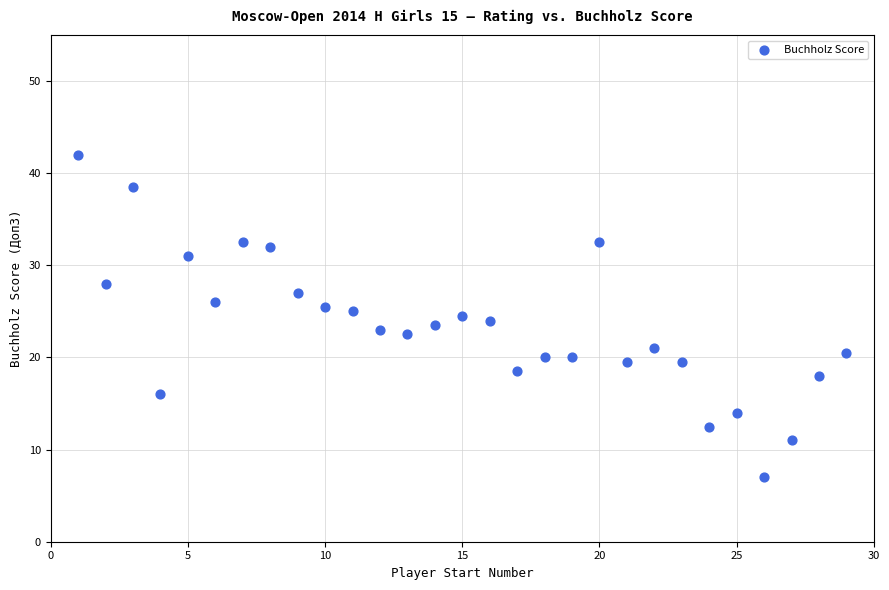

What is the range of X values (max minus min)?

28.0